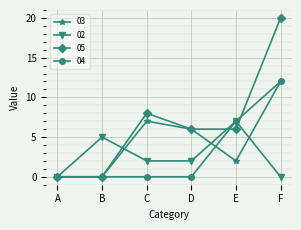

What is the total value across all series at B?

5